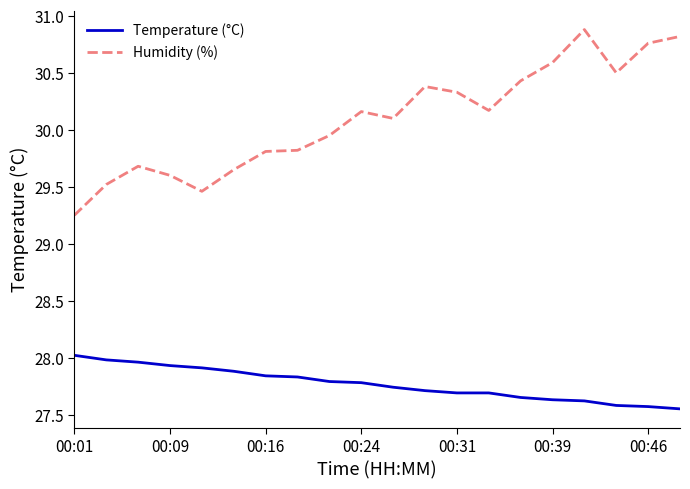

True or false: Temperature (°C) and Humidity (%) intersect in this chart.

False